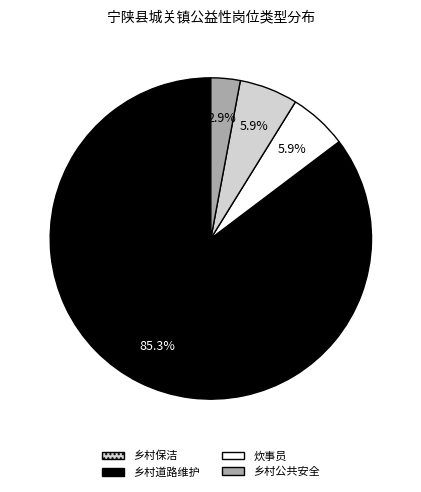

To the nearest percent, what percentage of the pie is 乡村保洁?

85%